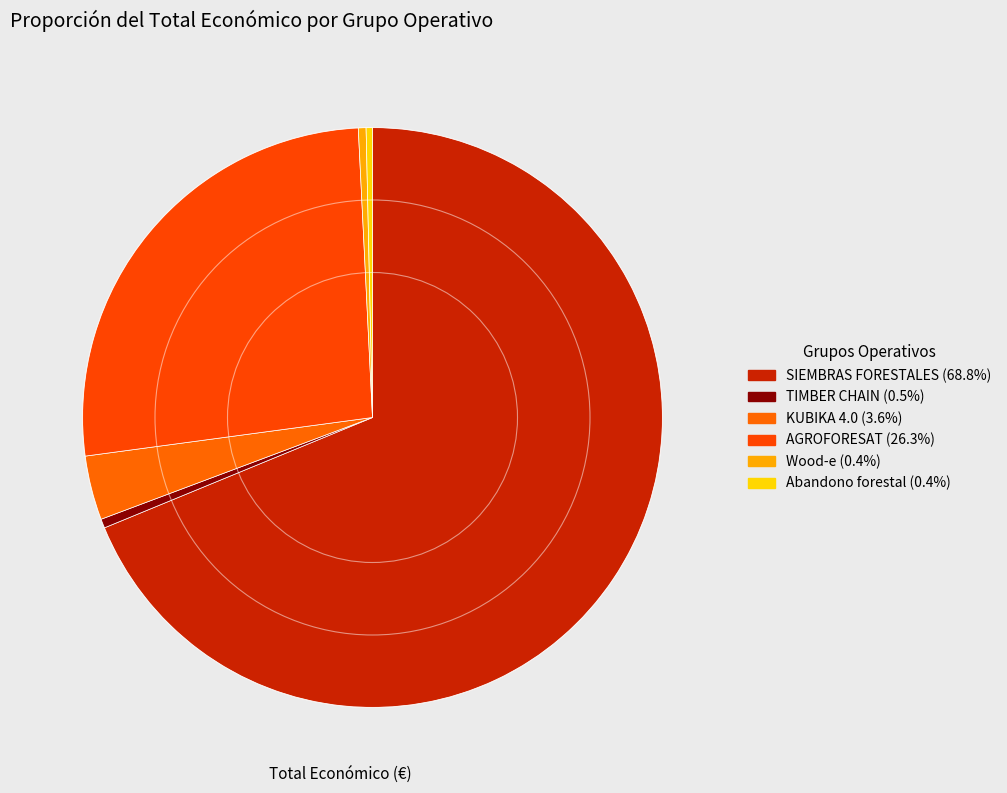

How many segments does this pie chart have?

6